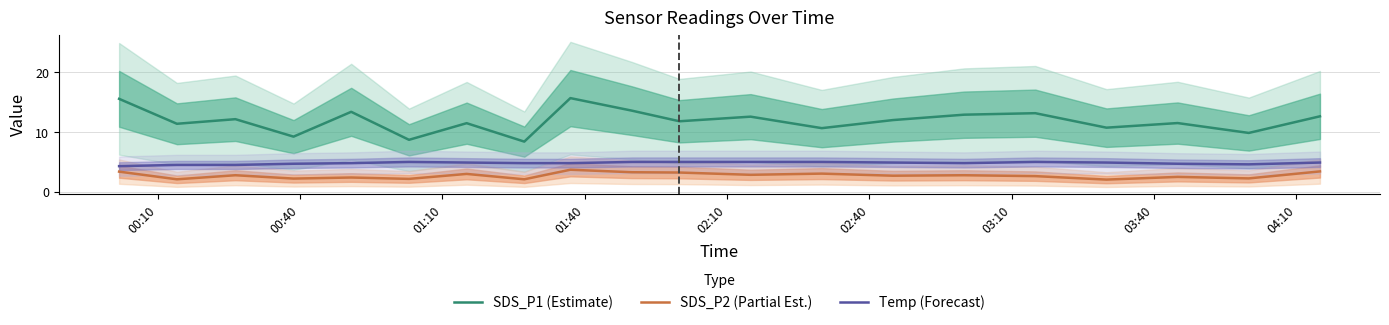

True or false: Temp (Forecast) and SDS_P2 (Partial Est.) intersect in this chart.

False